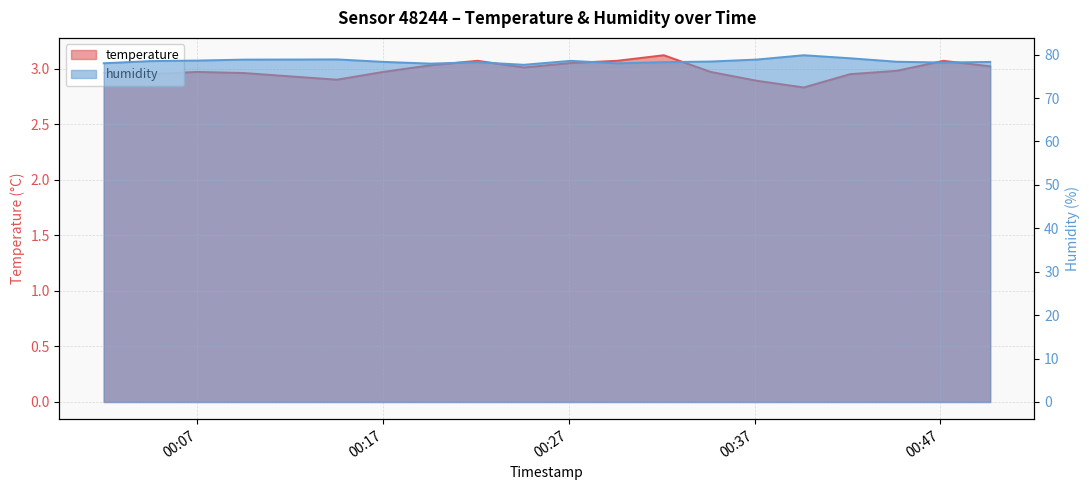

Which has a higher value, 2022-12-05T00:06:59 or 2022-12-05T00:22:05?

2022-12-05T00:22:05